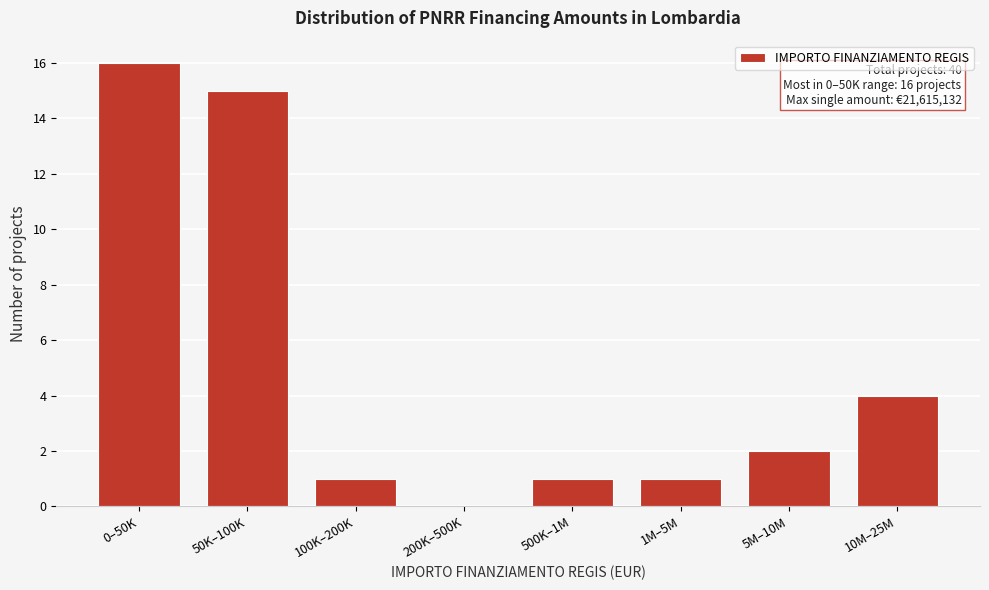

Reading left to right, list all the values displayed in this chart.

0–50K=16	50K–100K=15	100K–200K=1	200K–500K=0	500K–1M=1	1M–5M=1	5M–10M=2	10M–25M=4